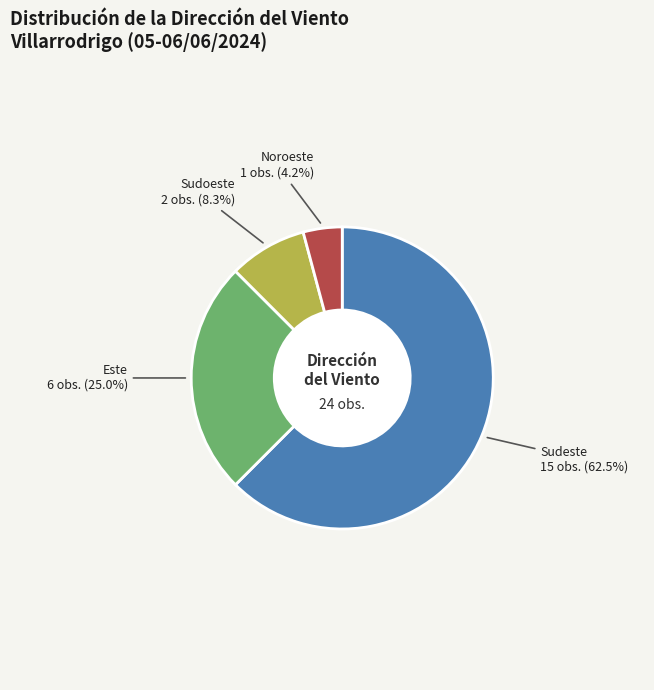

How much of the chart is everything except Este?

75.0%